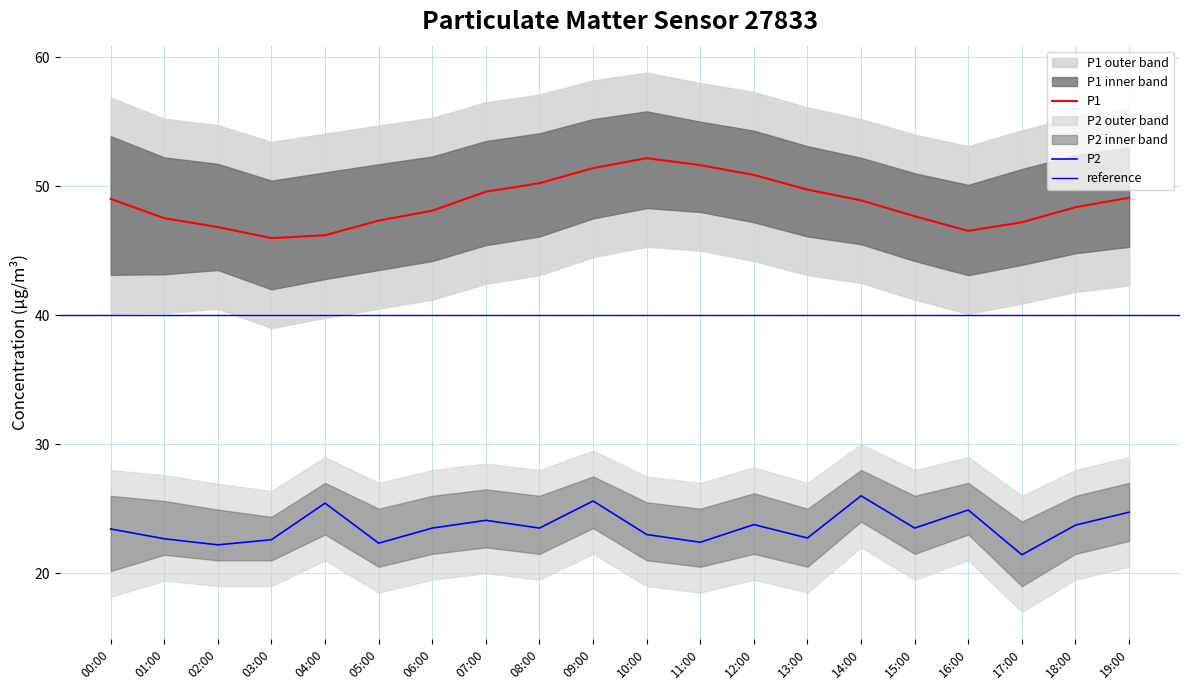

What is the sum of the P1_upper values at 19:00 and 03:00?

103.4